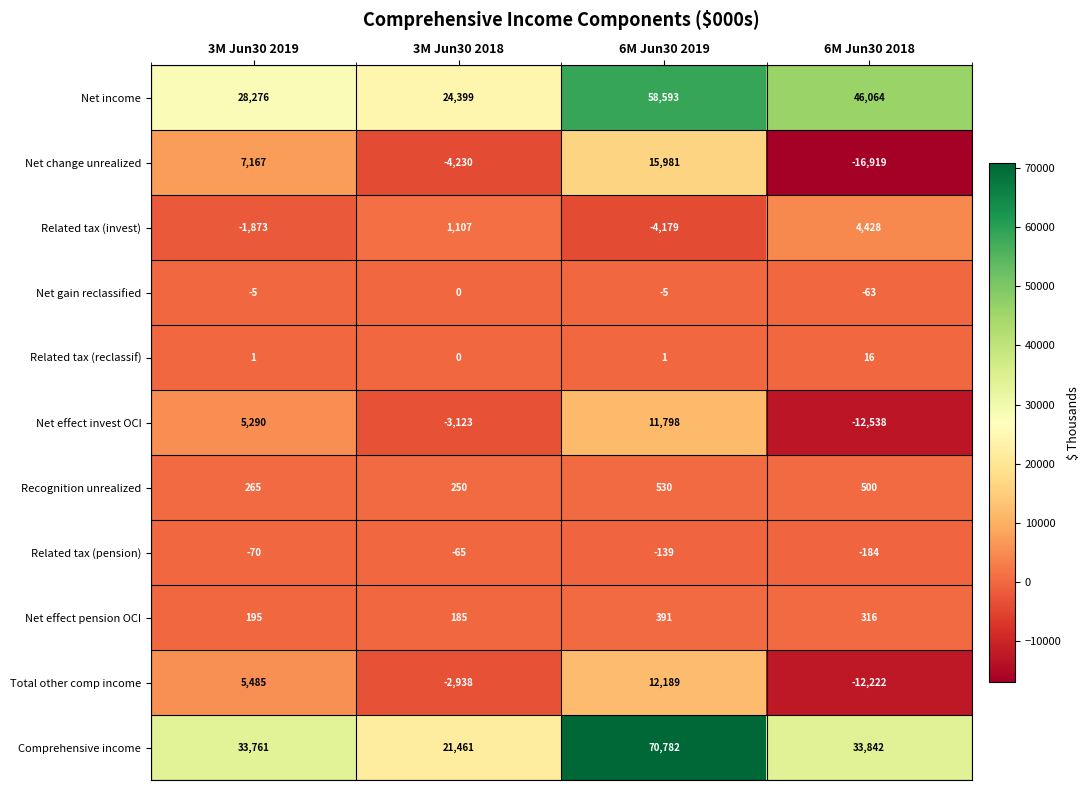

How many values in the Total other comp income series are below 5485?

2